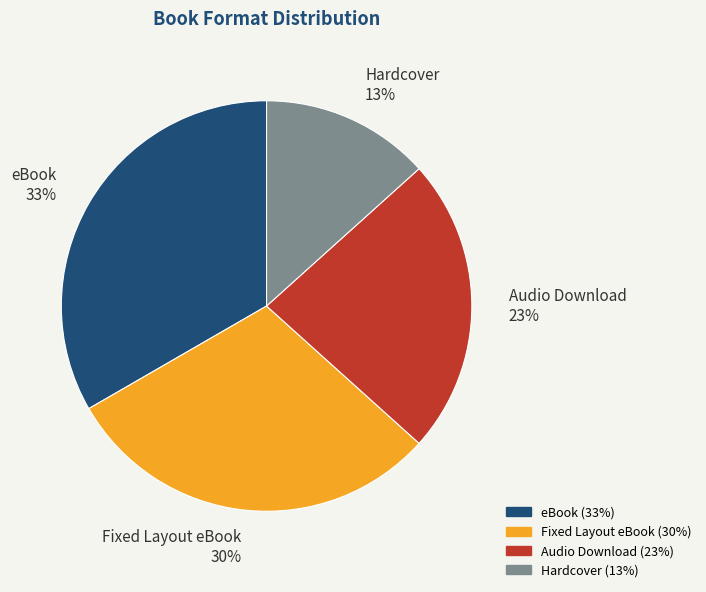

Which category has the biggest portion of the pie?

eBook